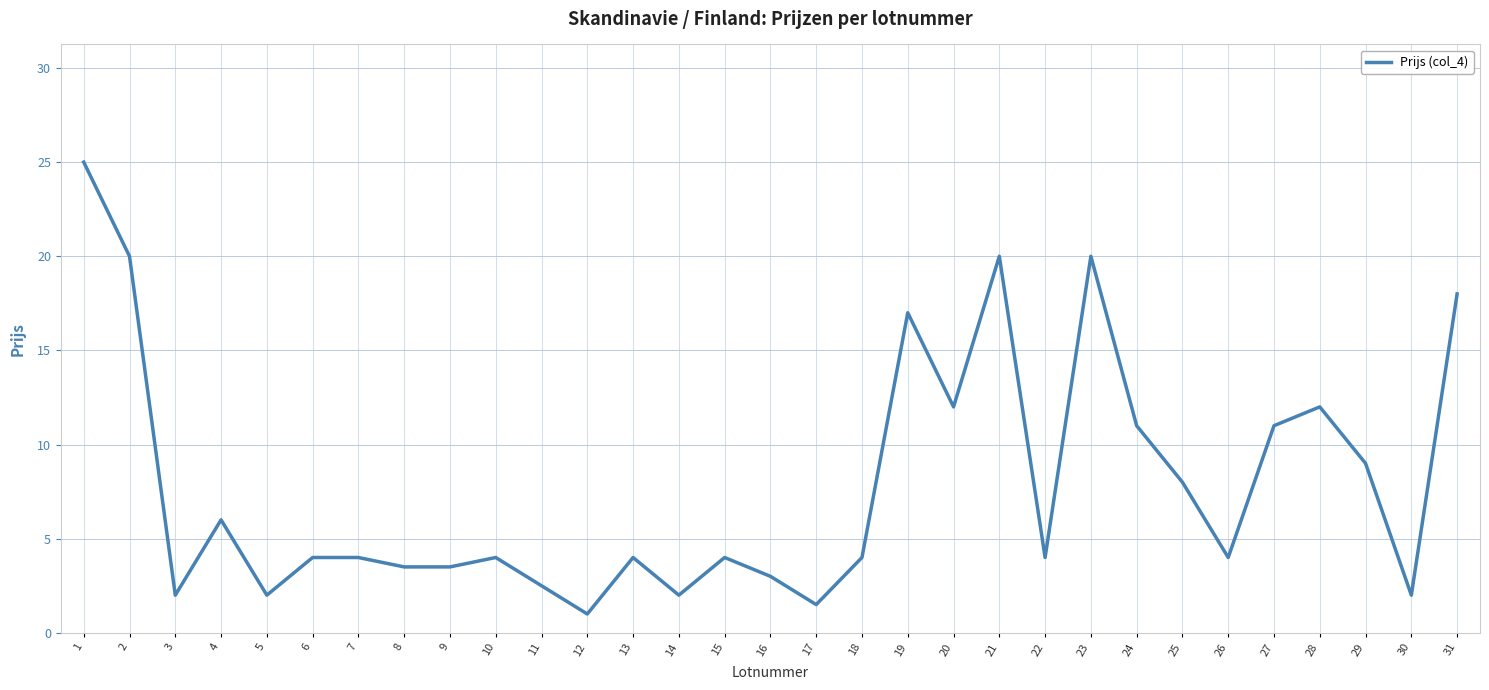

Approximately how many times larger is the value at 8 compared to 4?

0.6